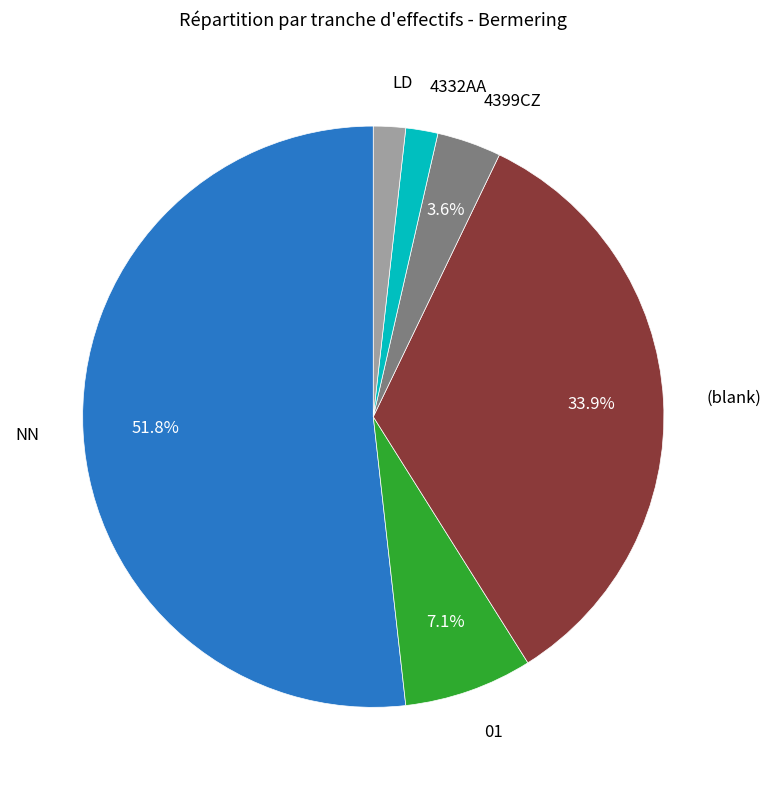

Does any single category account for the majority?

Yes